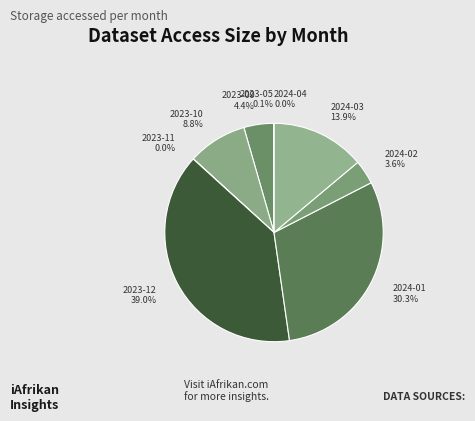

What is the smallest slice in the pie chart?

2024-04